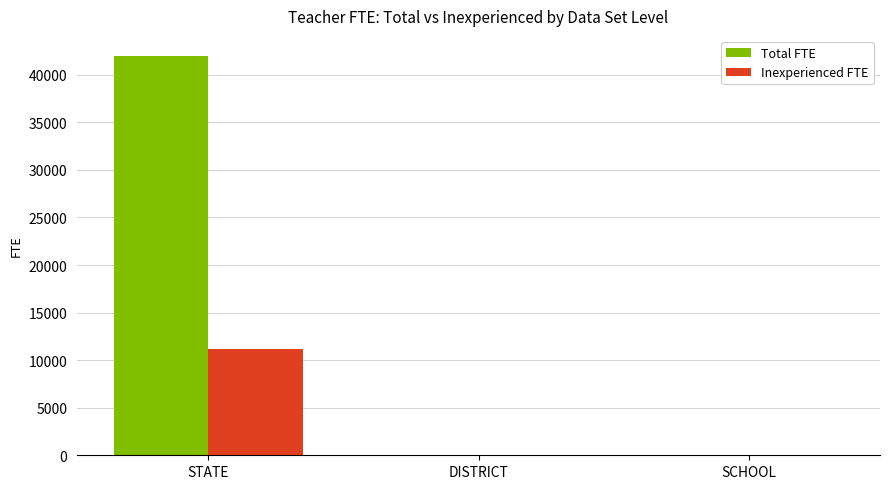

Which series changed the most between STATE and SCHOOL?

Total FTE